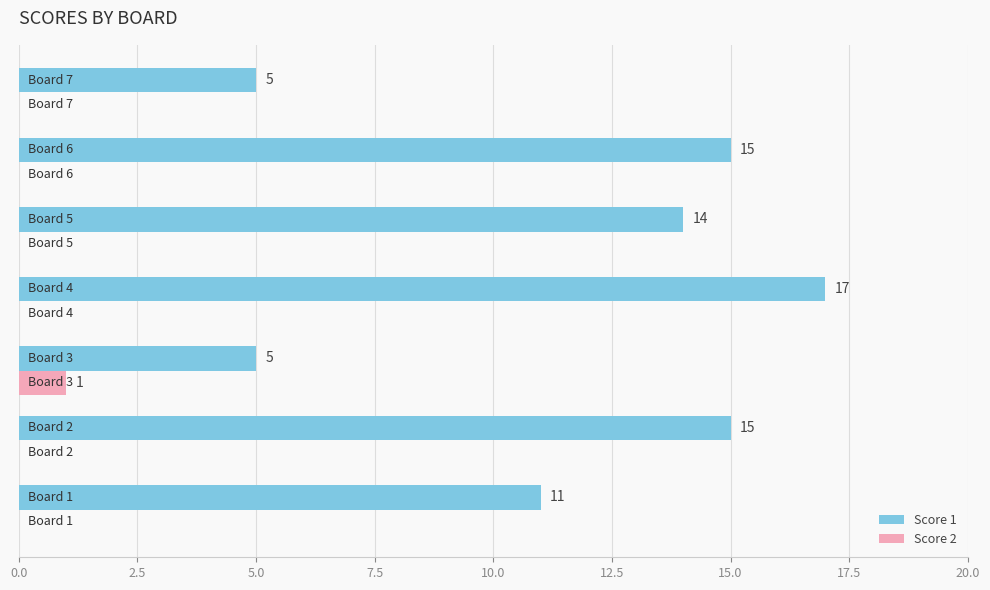

What is the greatest value displayed?

17